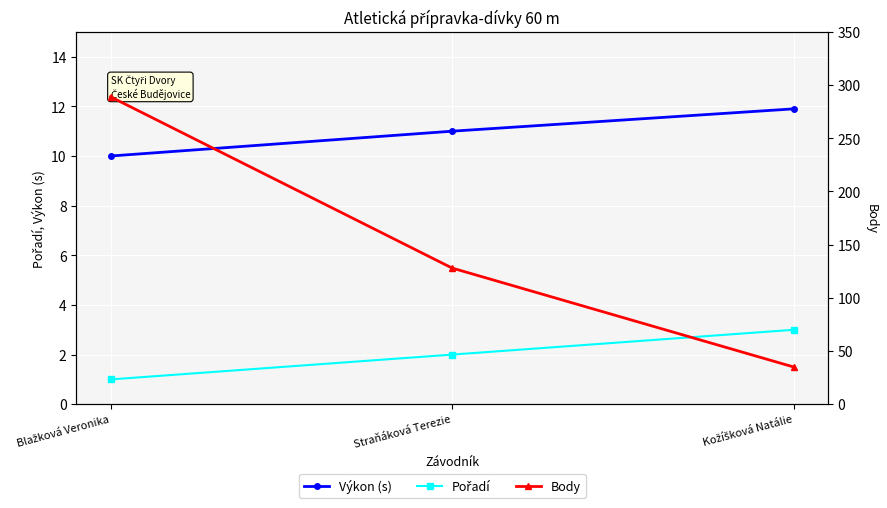

What is the value of the Pořadí point at the 1st from the left?

1.0